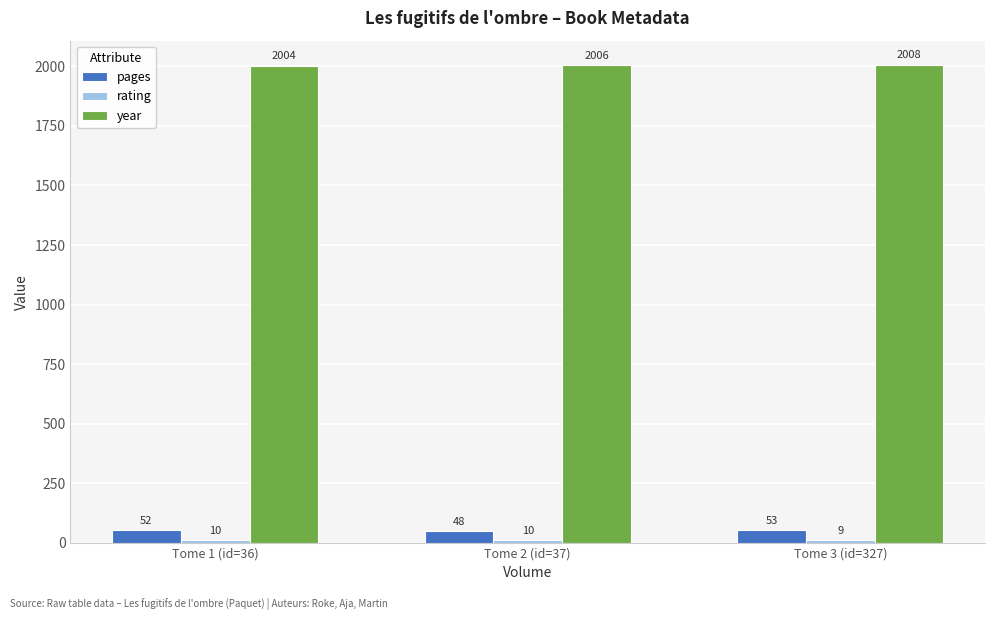

What is the value of the pages bar at the 1st from the left?

52